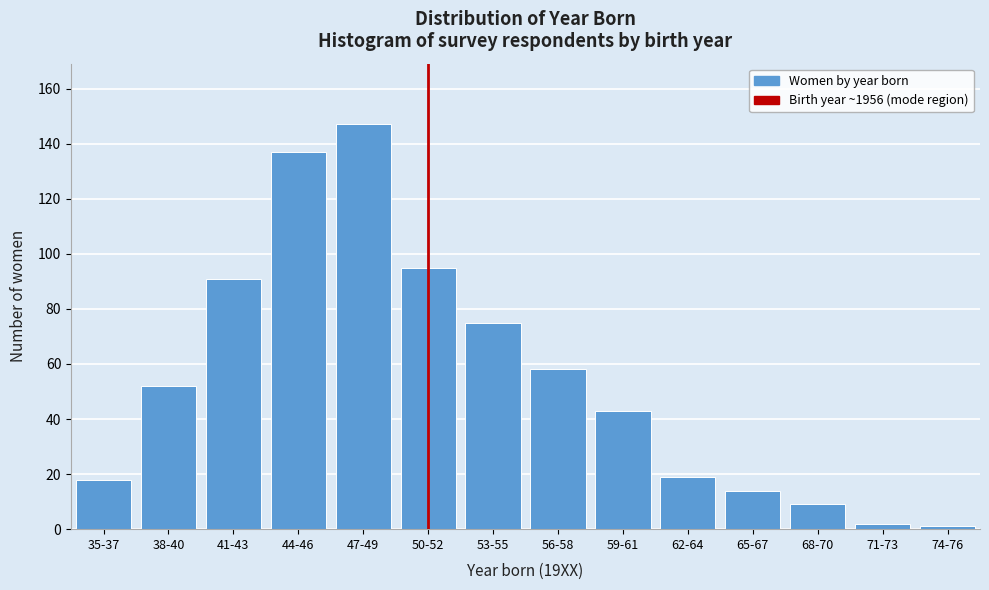

Reading right to left, extract all data points from this chart.

1	2	9	14	19	43	58	75	95	147	137	91	52	18